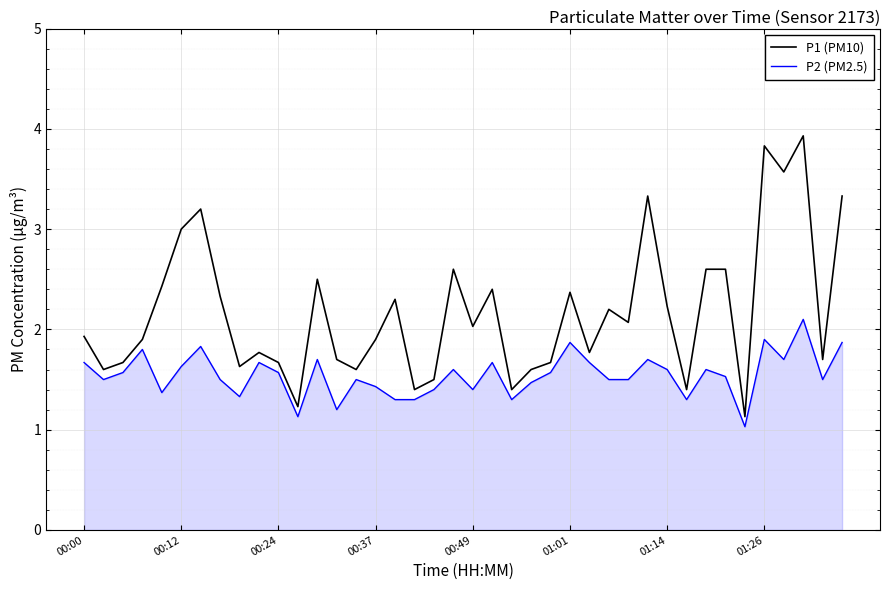

Rank the series by their maximum value, from highest to lowest.

P1 (PM10), P2 (PM2.5)